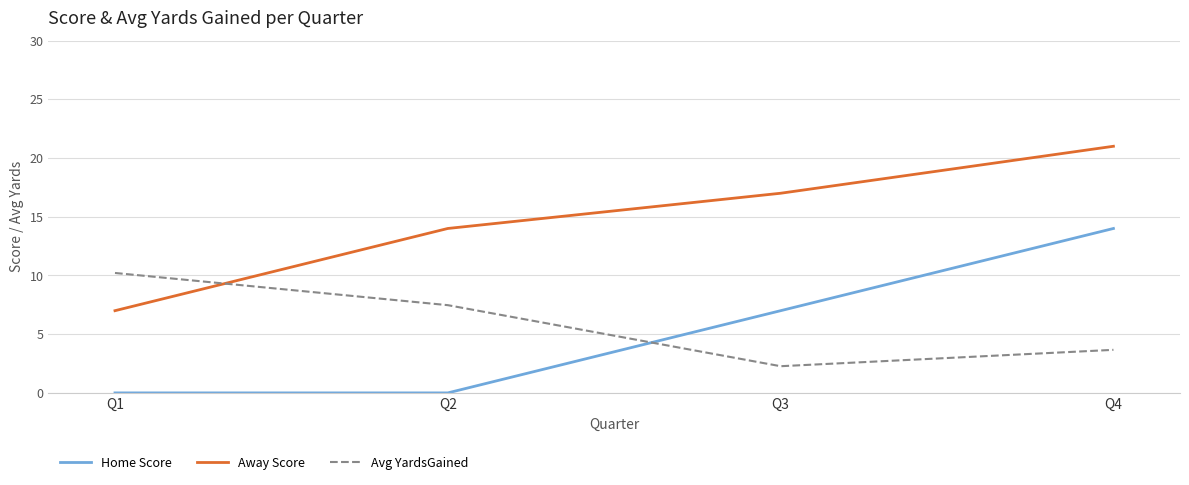

What is the sum of the Home Score values at Q3 and Q4?

21.0